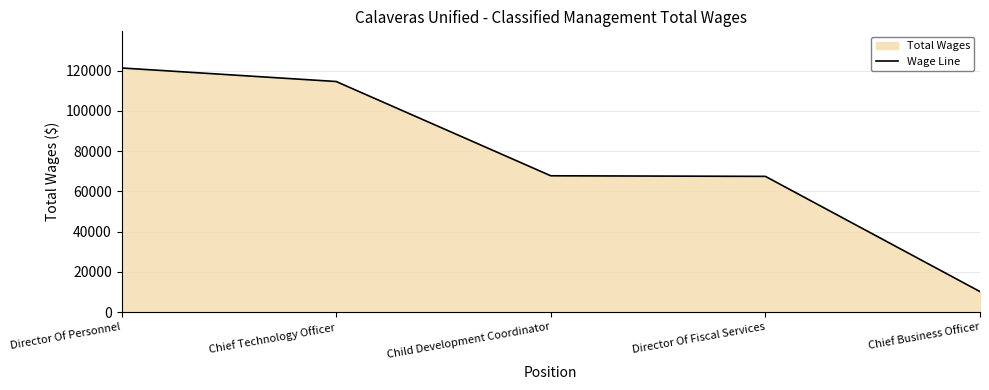

True or false: the data has more than 2 interior local peaks.

False